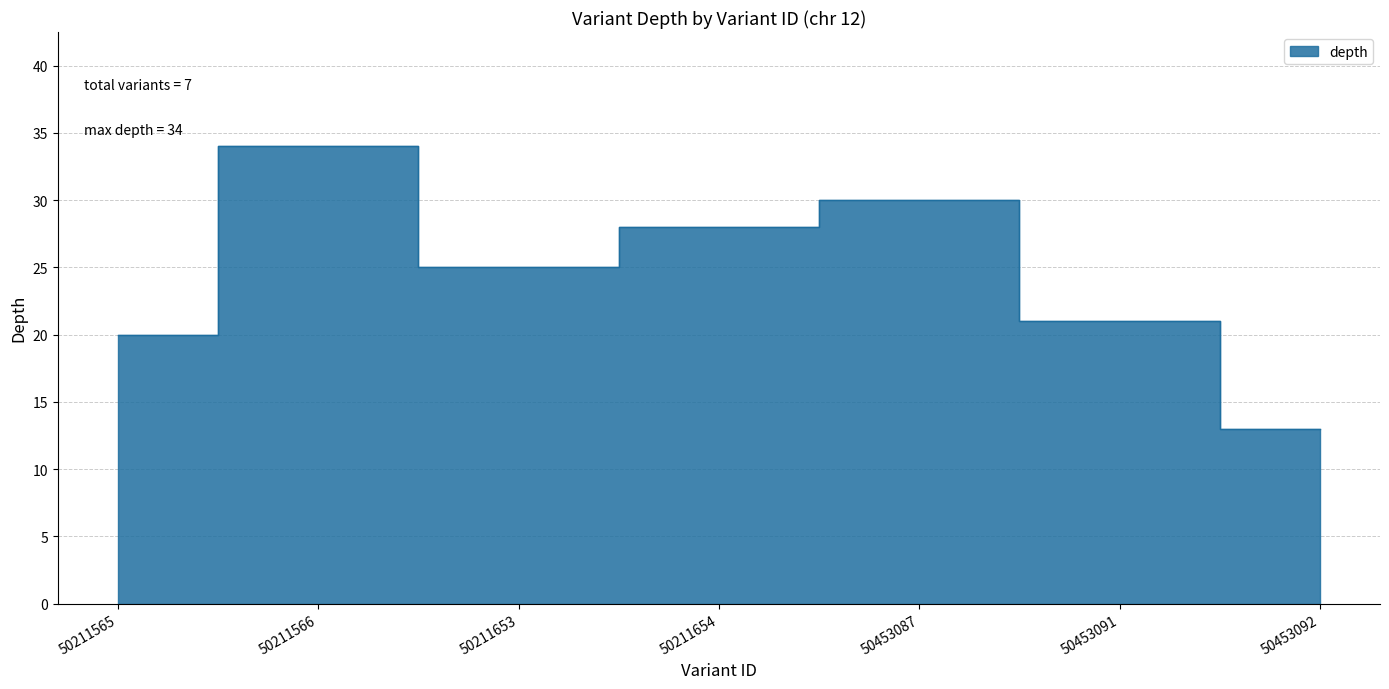

How many lines are shown in the chart?

1